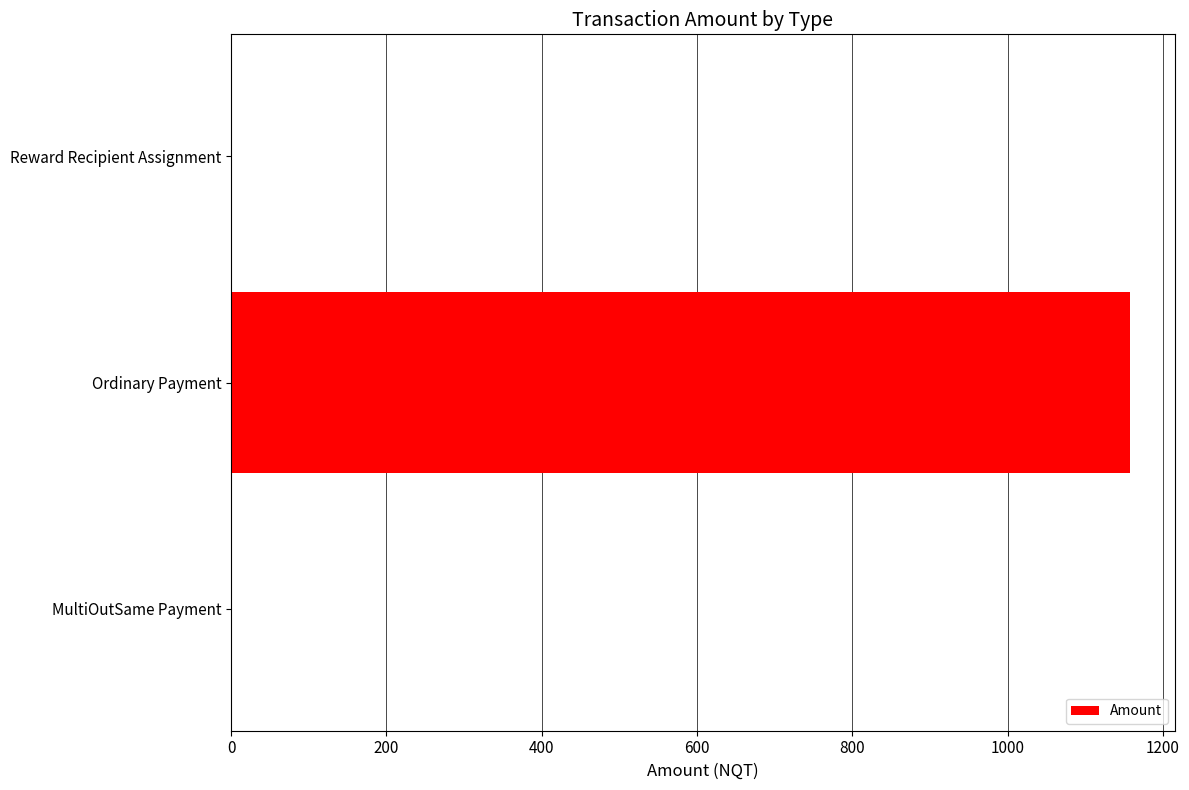

True or false: the data shows 0.0 at MultiOutSame Payment.

True